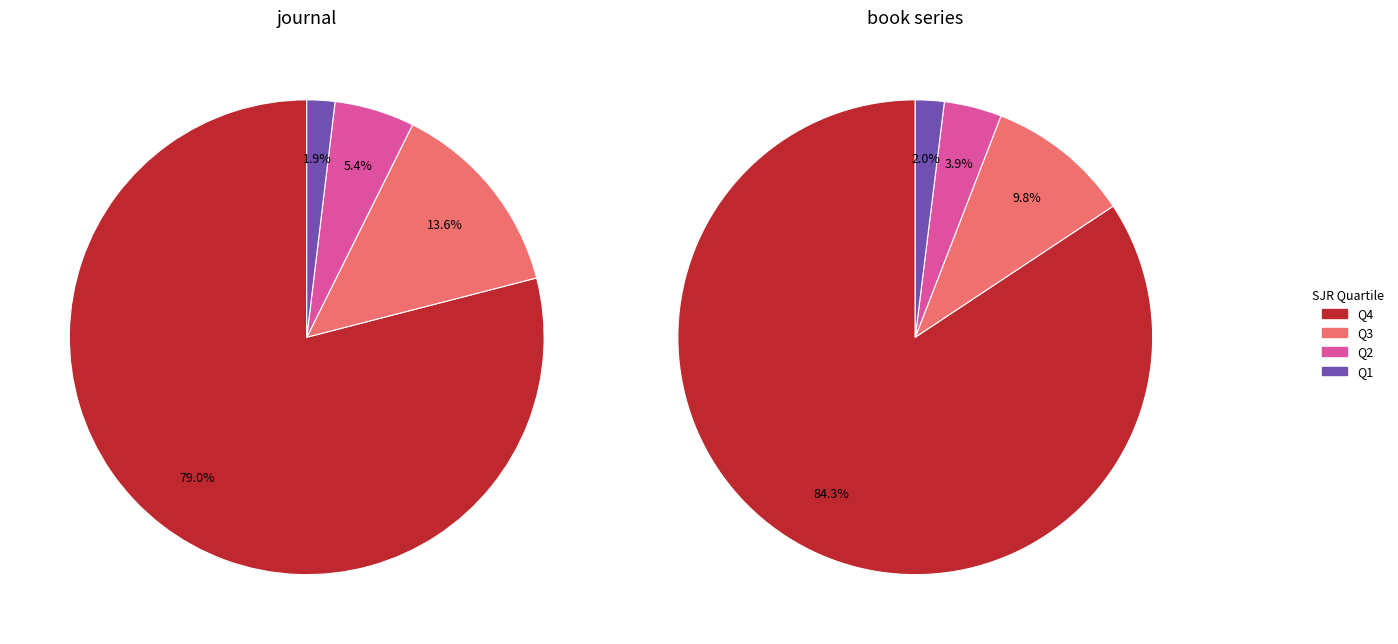

The journal slice represents 79% of the pie. True or false?

False